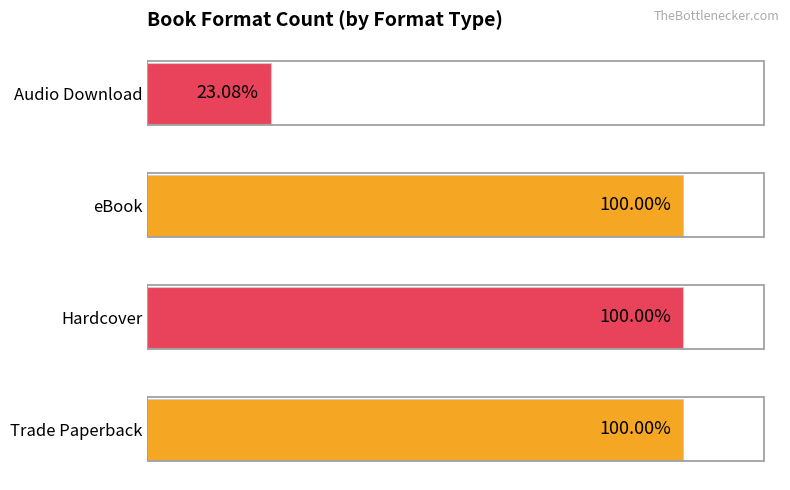

Does the chart contain any negative values?

No